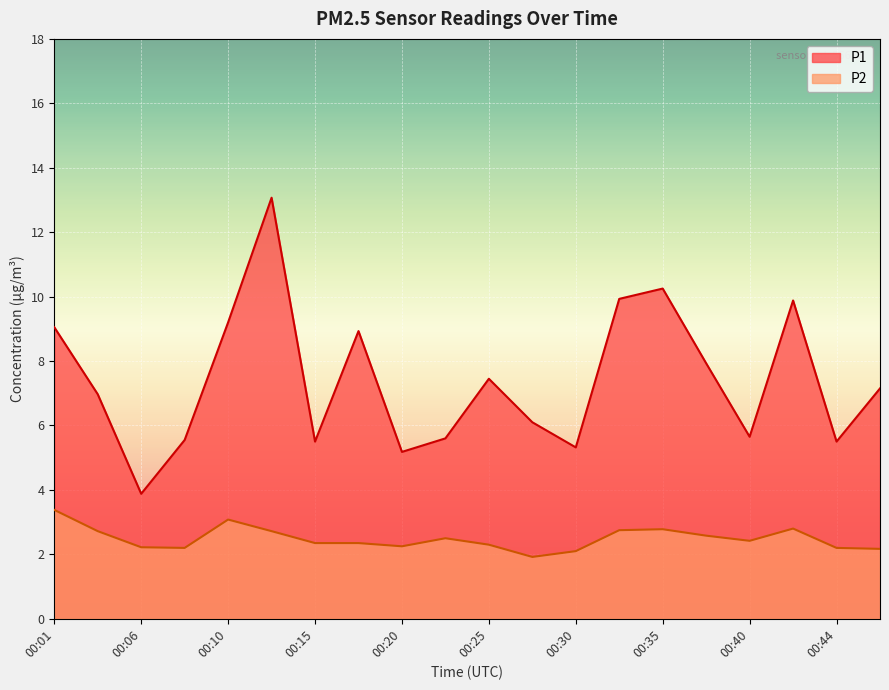

At which category does P2 reach its first local valley?

00:08